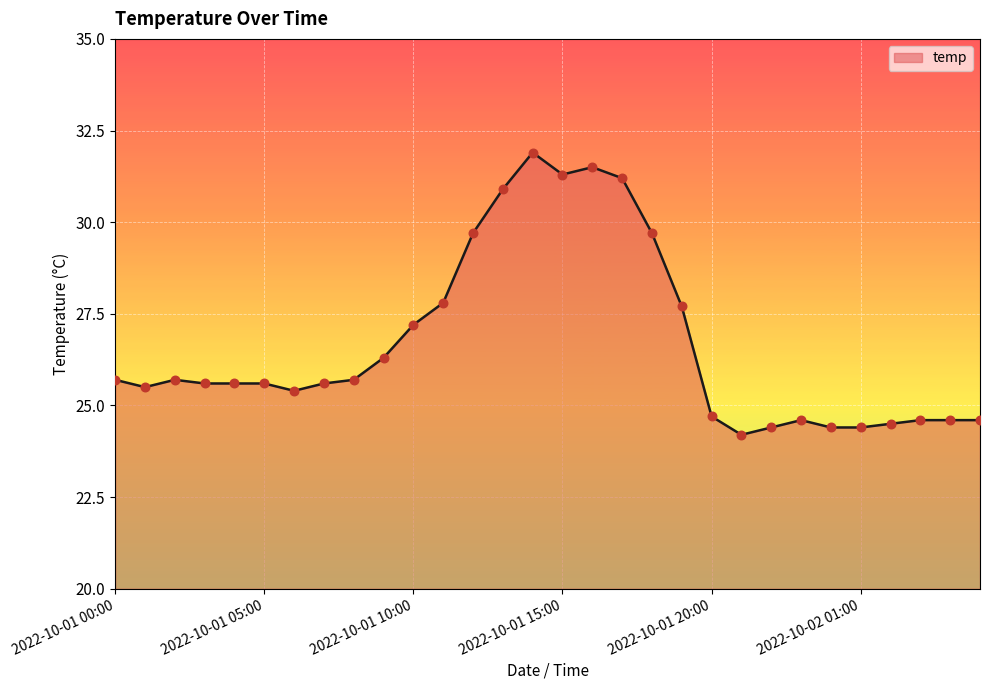

What is the change in value from 2022-10-01 20:00 to 2022-10-01 21:00?

-0.5